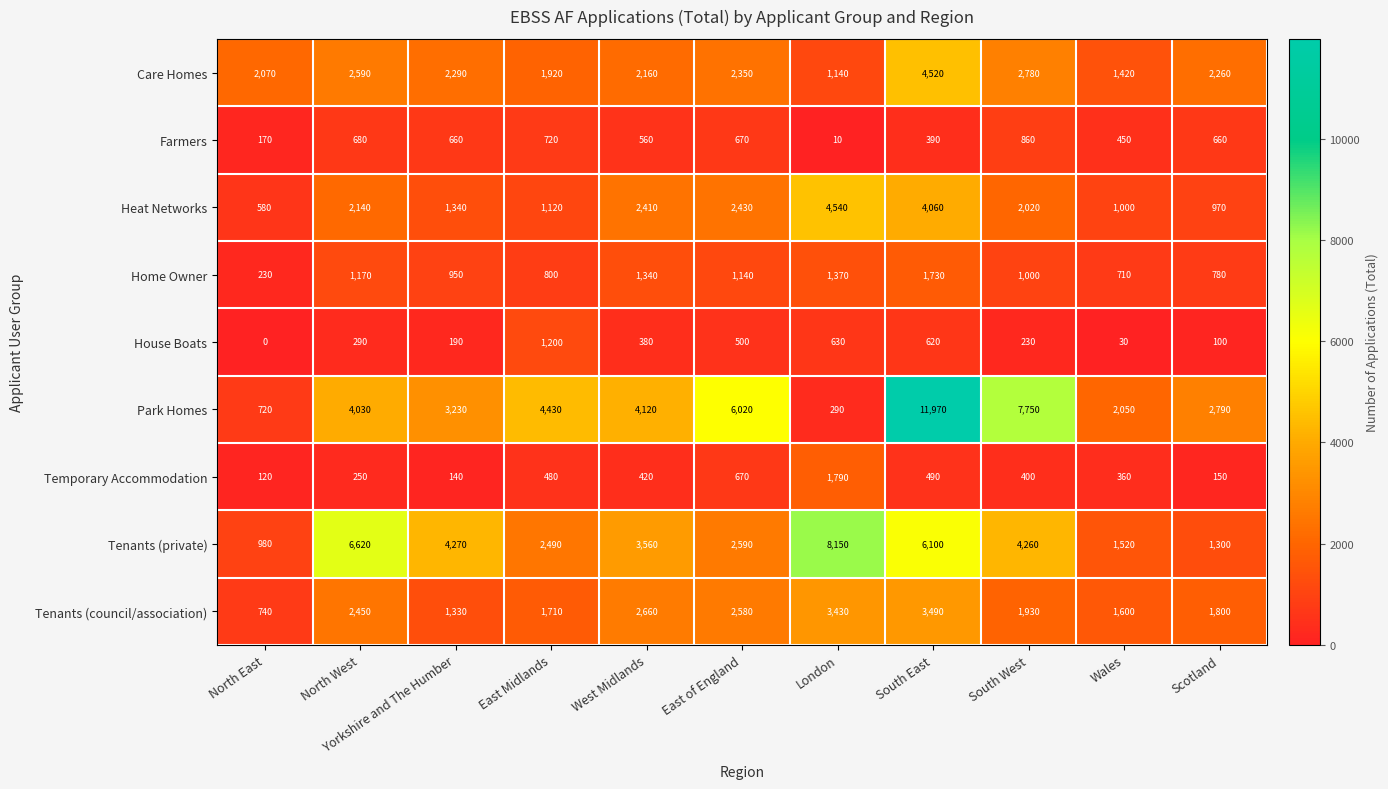

At which label is Farmers closest to 435?

Wales